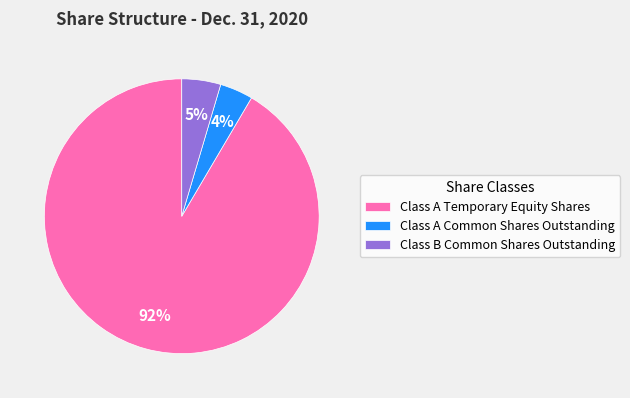

True or false: Class A Common Shares Outstanding accounts for 16% of the total.

False